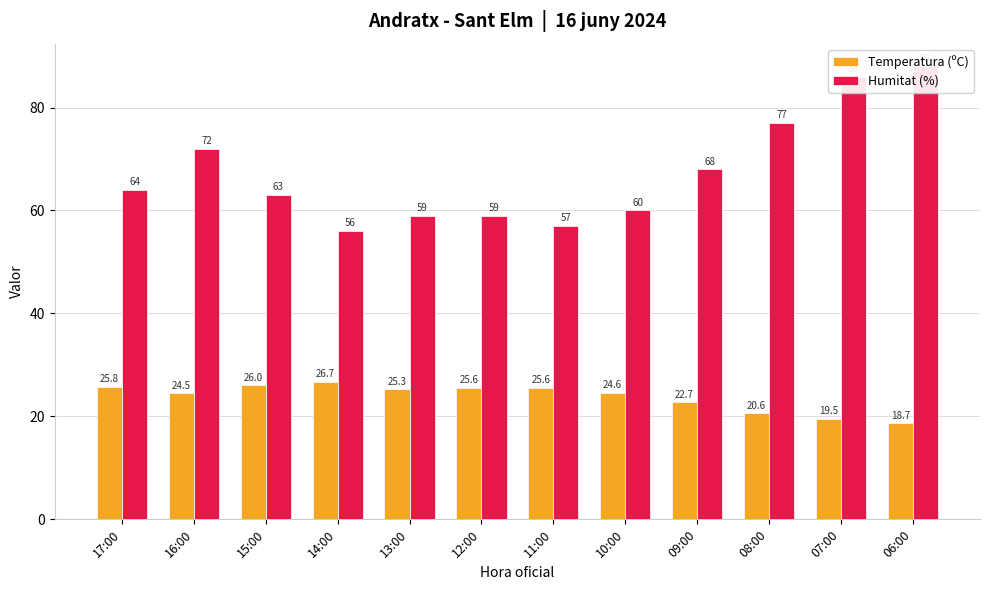

Reading left to right, list all the values displayed in this chart.

Temperatura (ºC): 25.8	24.5	26.0	26.7	25.3	25.6	25.6	24.6	22.7	20.6	19.5	18.7
Humitat (%): 64.0	72.0	63.0	56.0	59.0	59.0	57.0	60.0	68.0	77.0	86.0	88.0